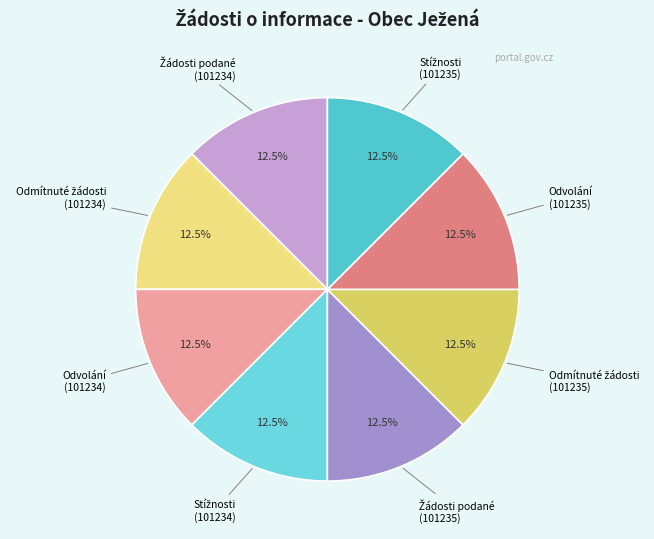

Is there a majority slice in this chart?

No